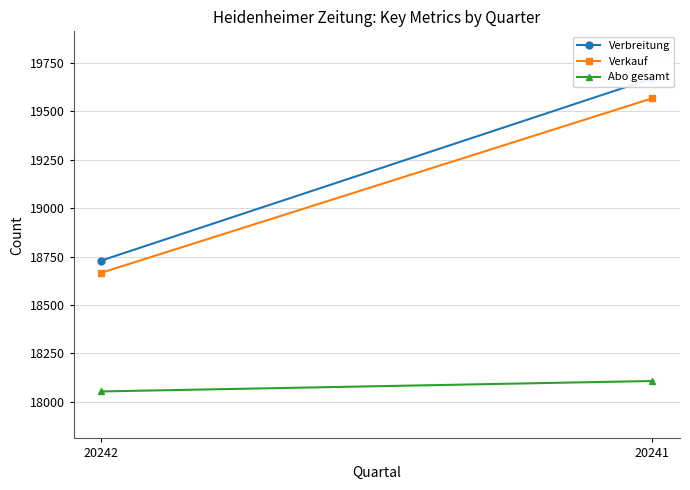

The value of Verbreitung at 20241 is 19671. True or false?

True